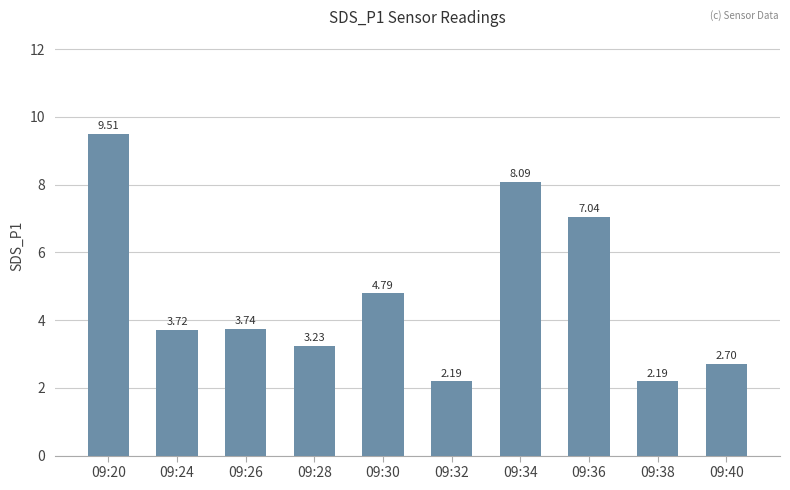

What is the ratio of the value at 09:36 to the value at 09:40?

2.6